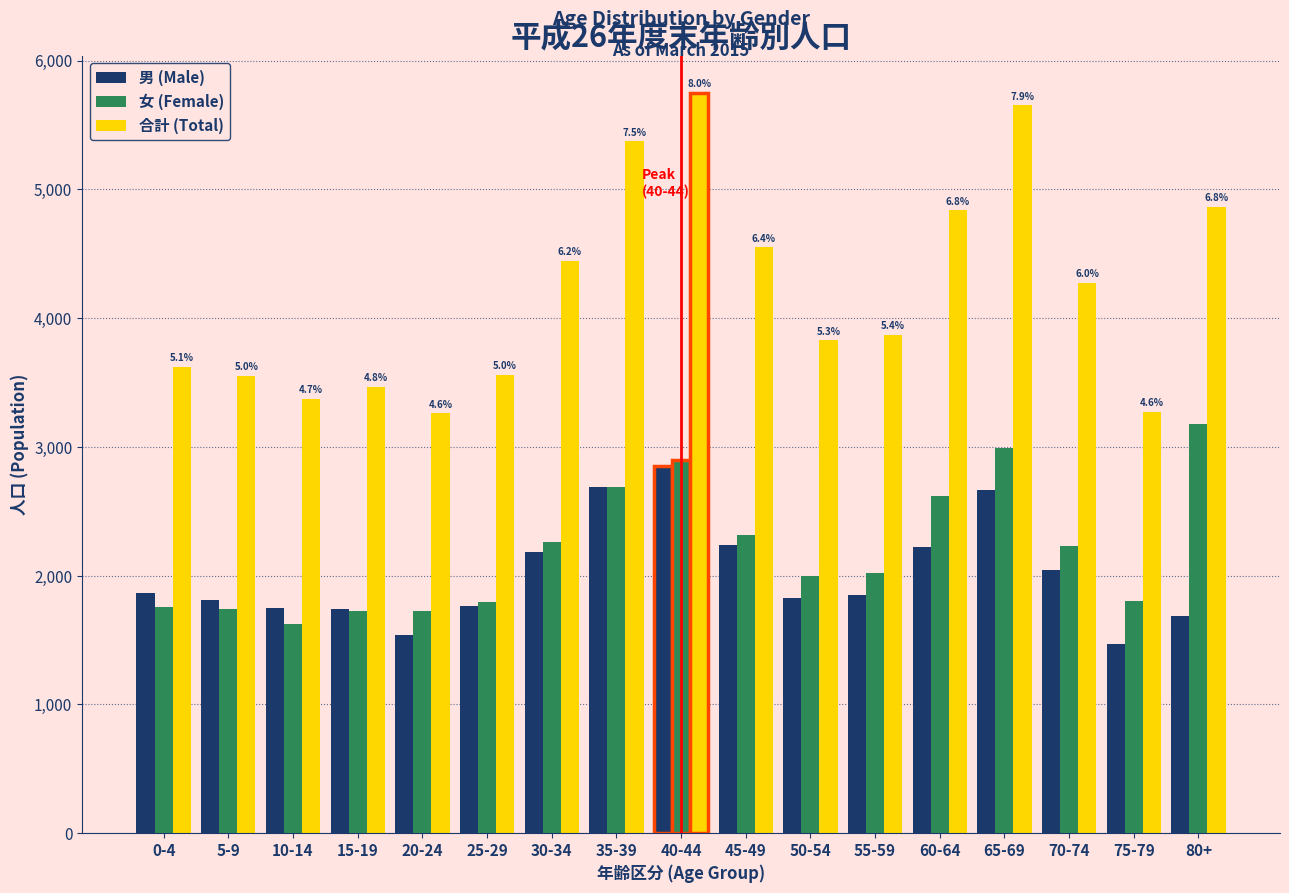

What is the difference between the highest and lowest values at 80+?

3175